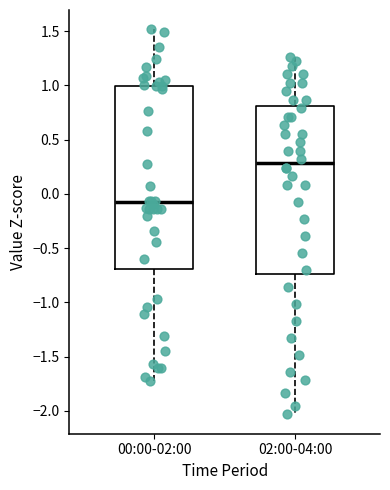

Reading left to right, read every box against the y-axis: the position of its median line, the range the box covers, and the ends of its whiskers. The values are not printed on the chart, so give them approximately, as read against the axis.

00:00-02:00: median -0.10, box -0.70 to 1.00, whiskers -1.70 to 1.50
02:00-04:00: median 0.30, box -0.75 to 0.80, whiskers -2.05 to 1.25